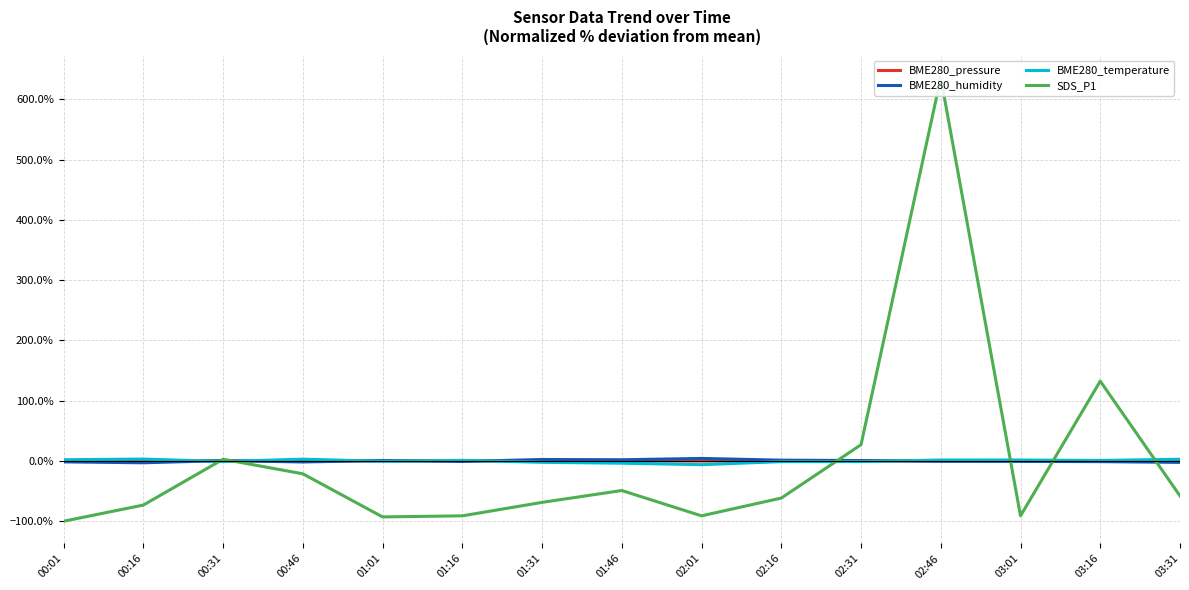

Does the chart have visible grid lines?

Yes